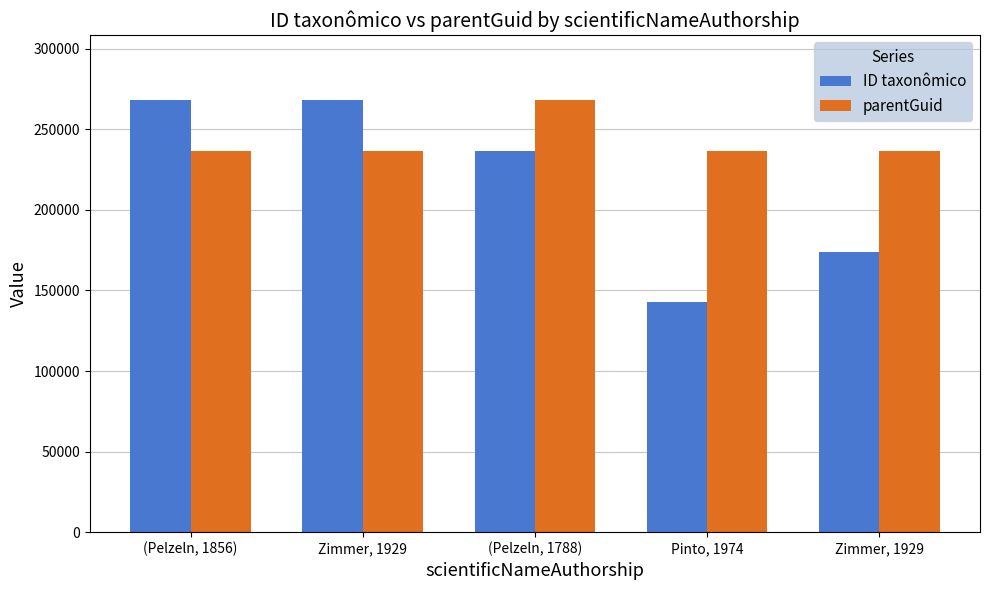

What is the difference between the highest and lowest values at Pinto, 1974?

94065